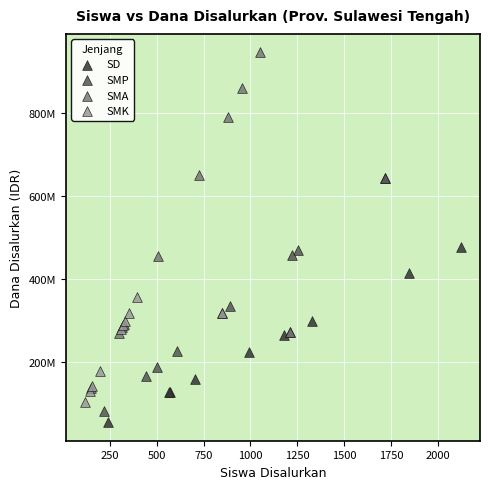

What are all the series names shown in the legend?

SD, SMP, SMA, SMK